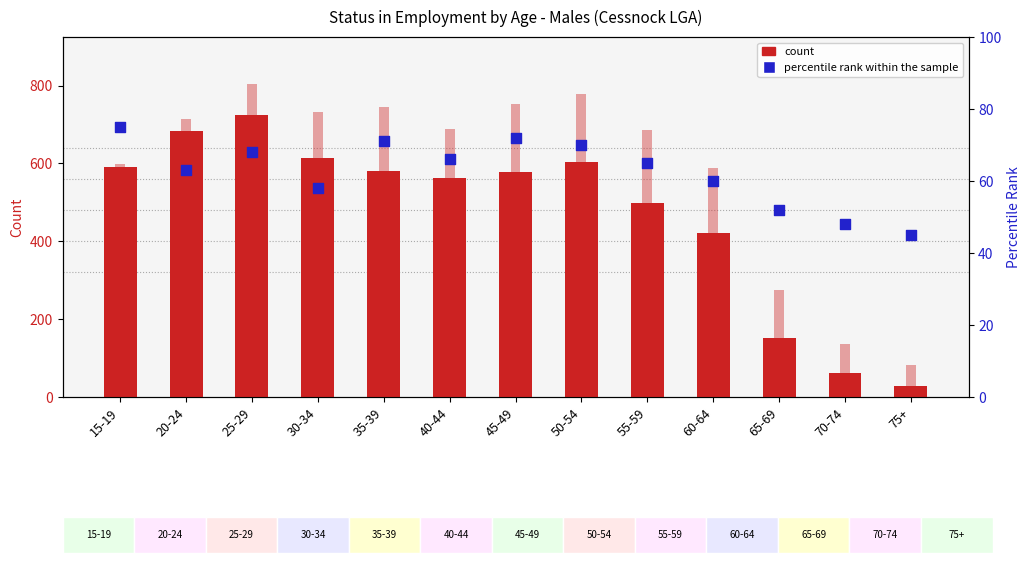

What is the total value across all series at 40-44?

1317